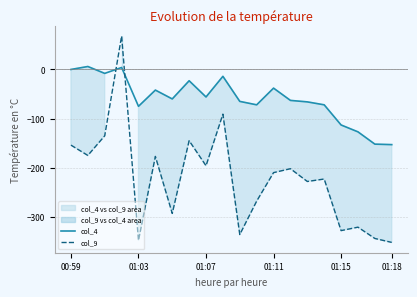

Reading left to right, transcribe all the data shown in this chart.

col_4: 0	6	-8	4	-75	-42	-60	-23	-56	-14	-65	-72	-38	-63	-66	-72	-113	-127	-152	-153
col_9: -154	-175	-135	68	-348	-177	-293	-145	-196	-91	-336	-268	-210	-202	-228	-223	-328	-321	-344	-352